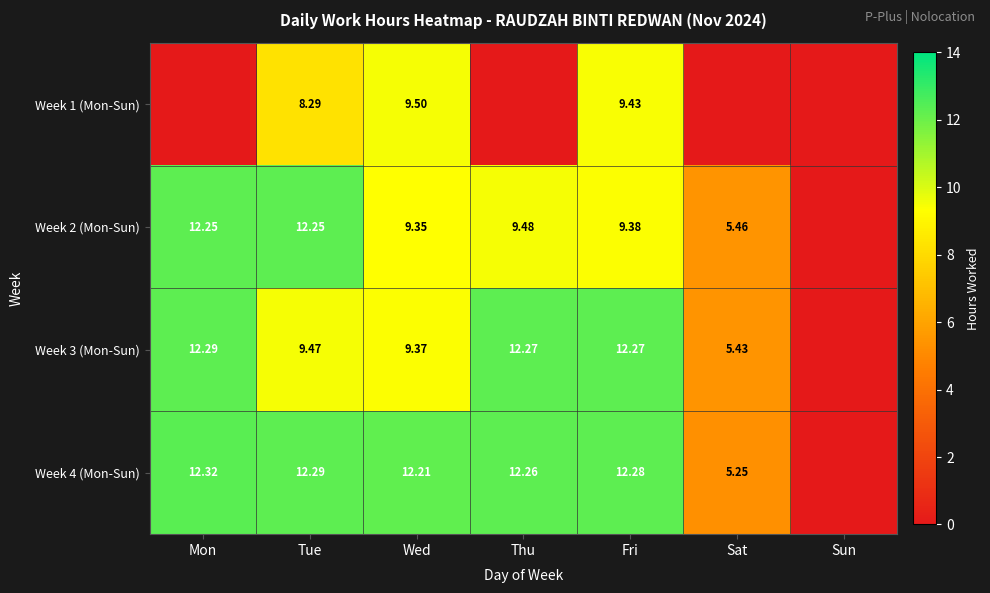

What is the difference between the maximum and minimum values in the Week 1 (Mon-Sun) series?

9.5